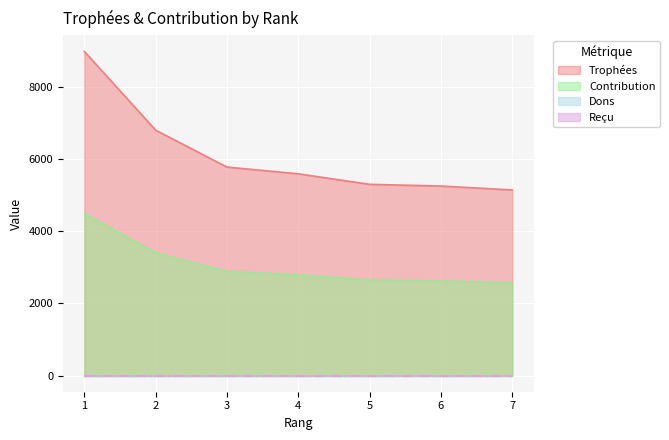

At which category is the sum across all series the highest?

1